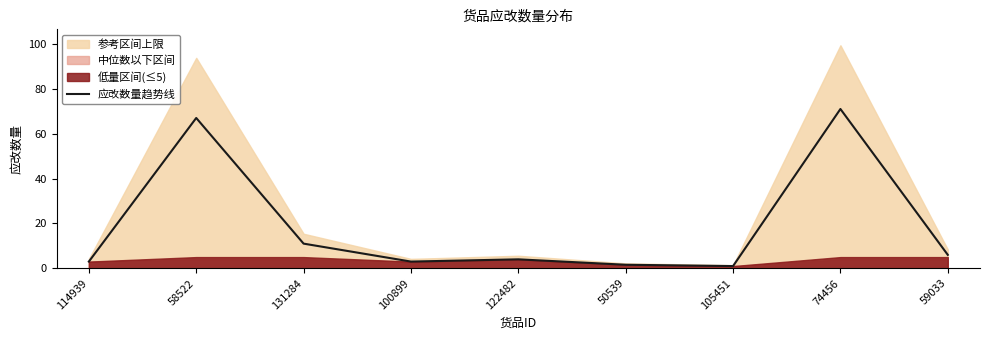

True or false: there are more than 1 points higher than both neighbors.

True